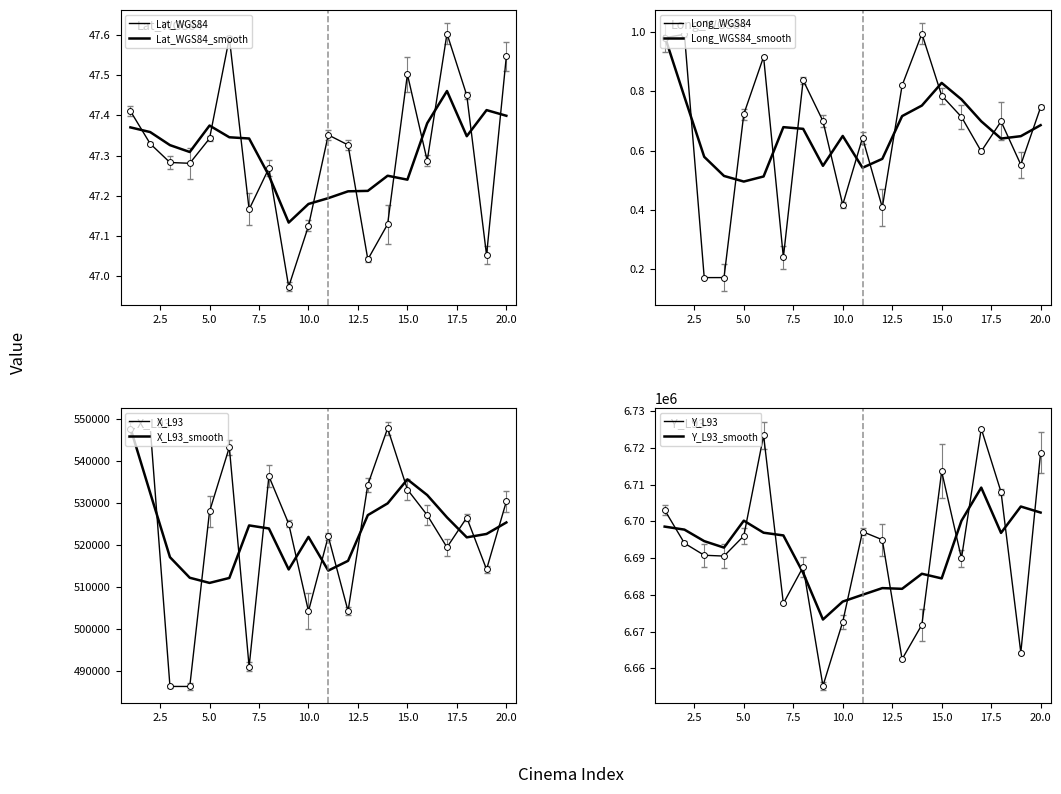

Is the value of Long_WGS84 at cinémas-15 greater than the value of Y_L93 at cinémas-19?

No